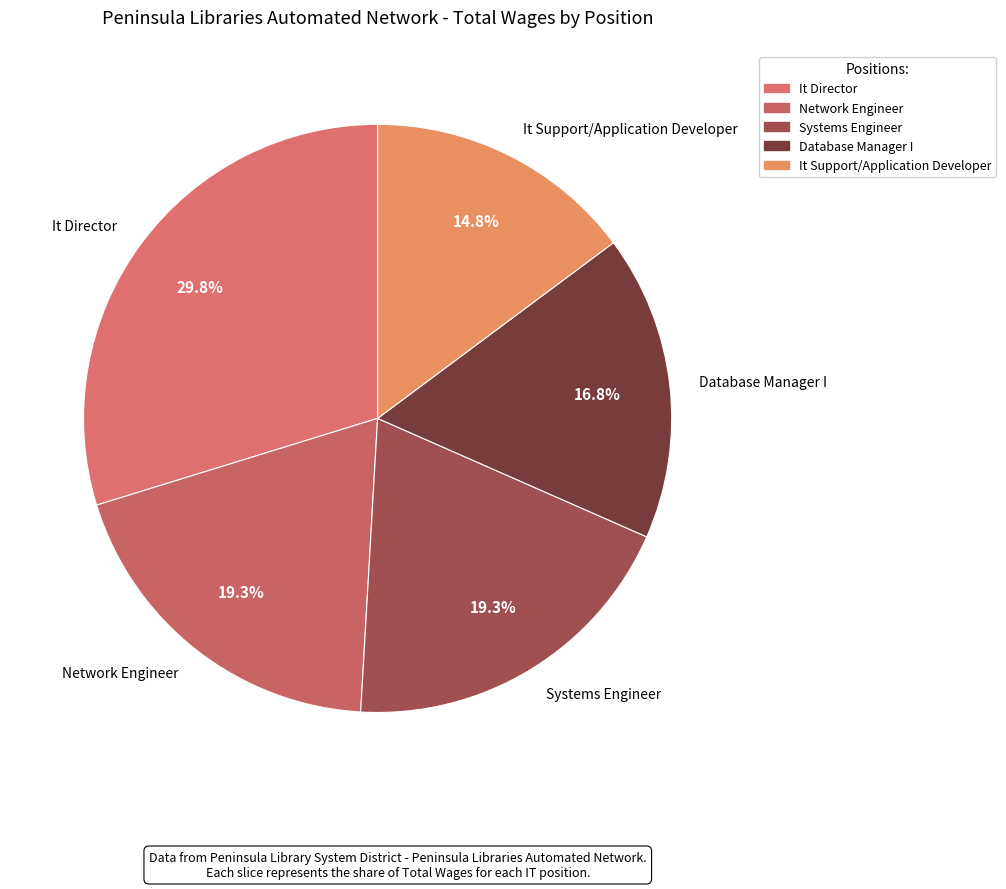

Combined, what portion of the pie is It Director and Database Manager I?

46.6%